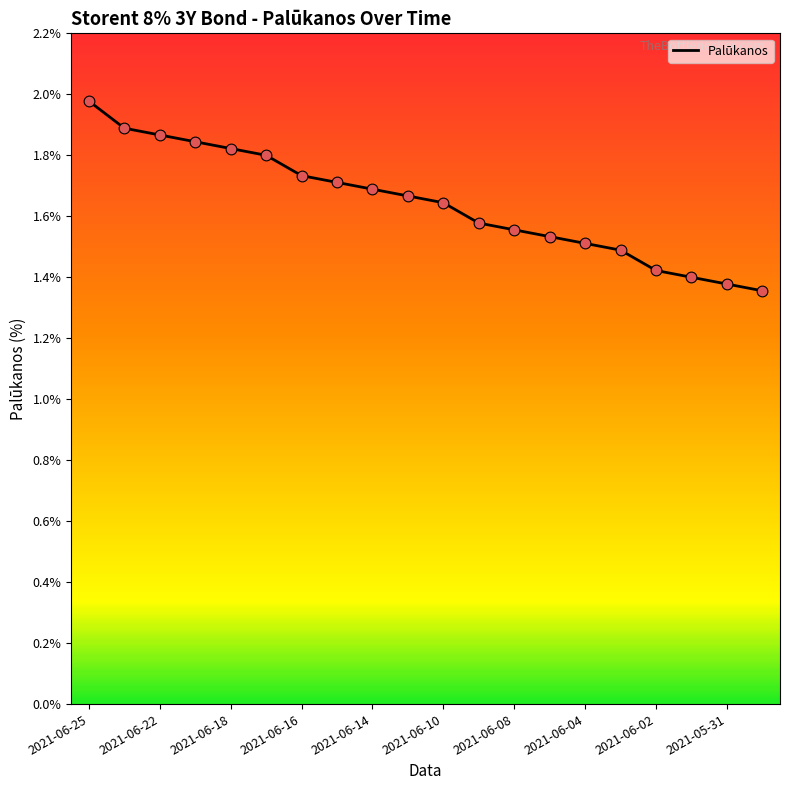

What is the difference between the maximum and minimum values?

0.6